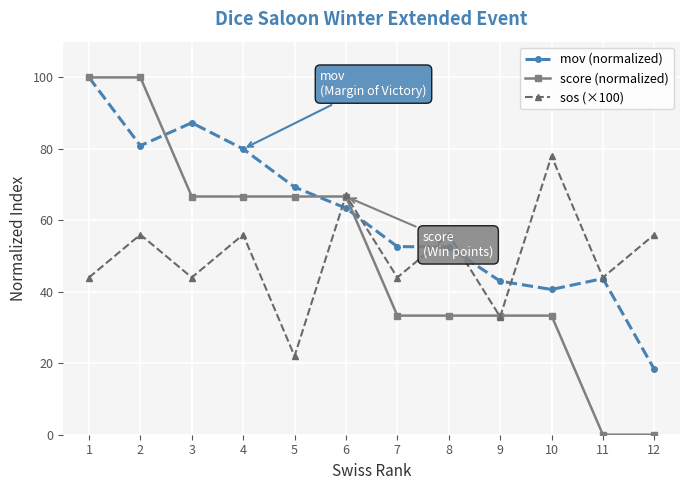

At 12, list the series in order from largest to smallest.

sos (×100), mov (normalized), score (normalized)